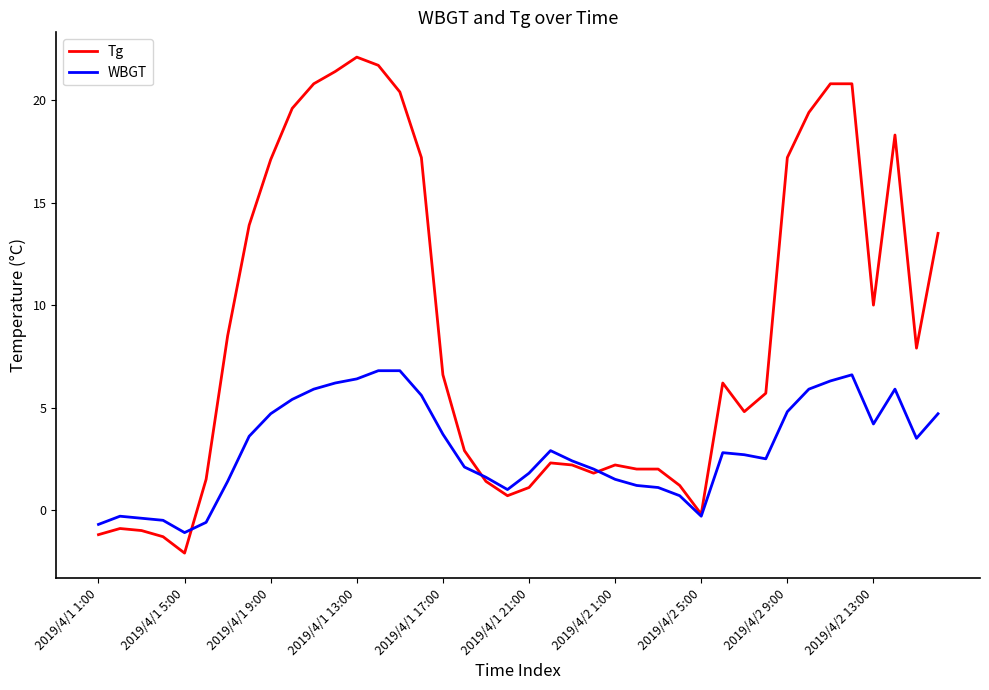

List the series in order of their peak value, lowest first.

WBGT, Tg